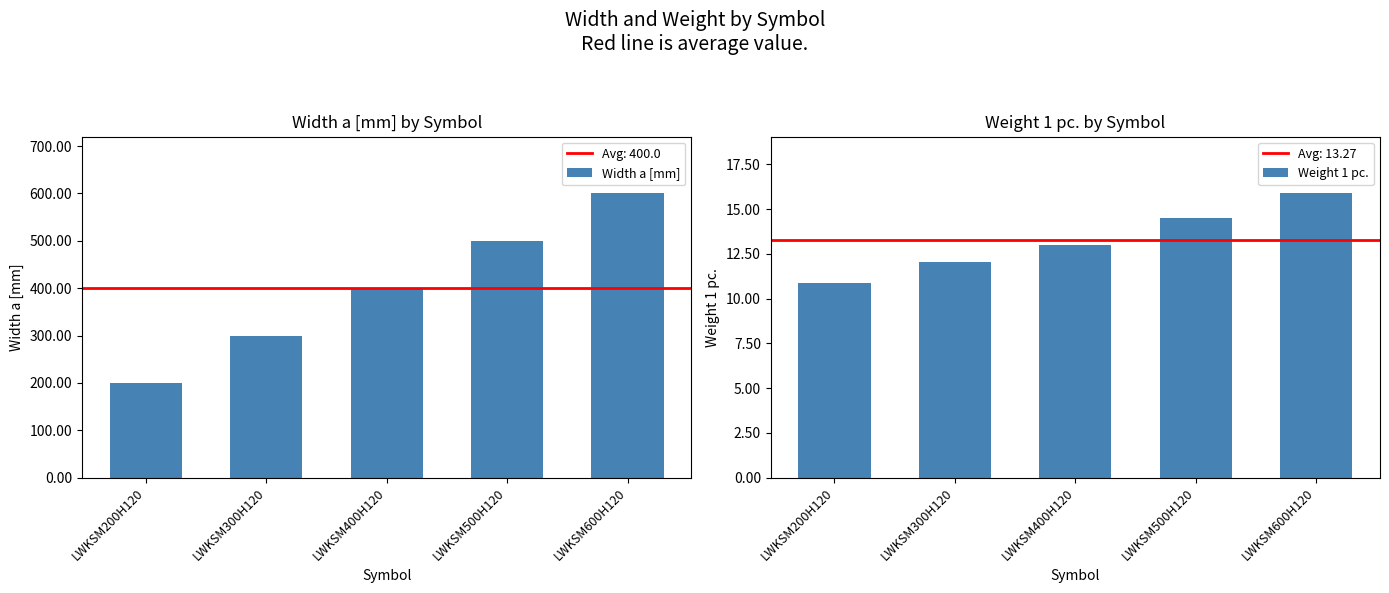

Between LWKSM400H120 and LWKSM500H120, which series saw the biggest shift?

Width a [mm]